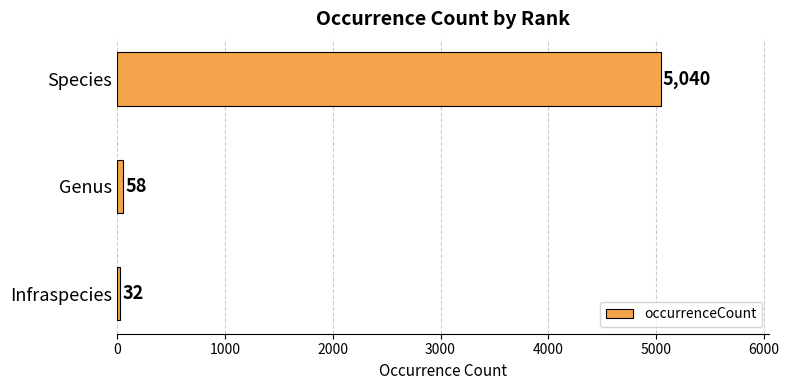

What is the smallest value displayed?

32